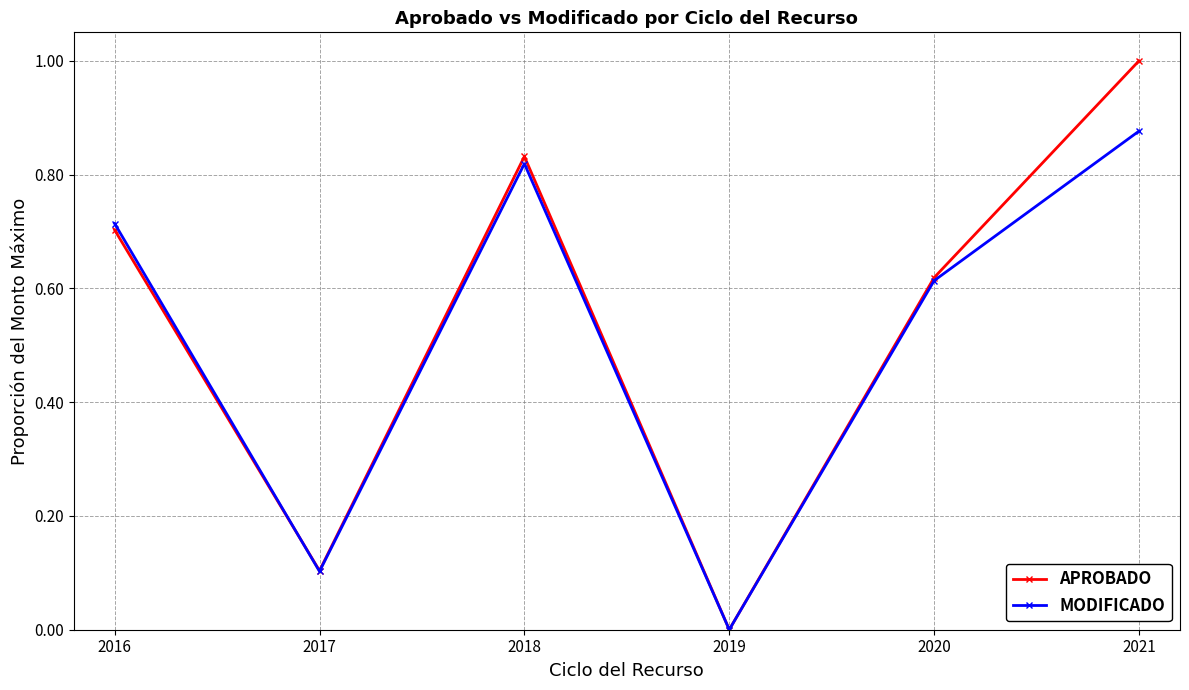

Where is the first local maximum for APROBADO?

2018